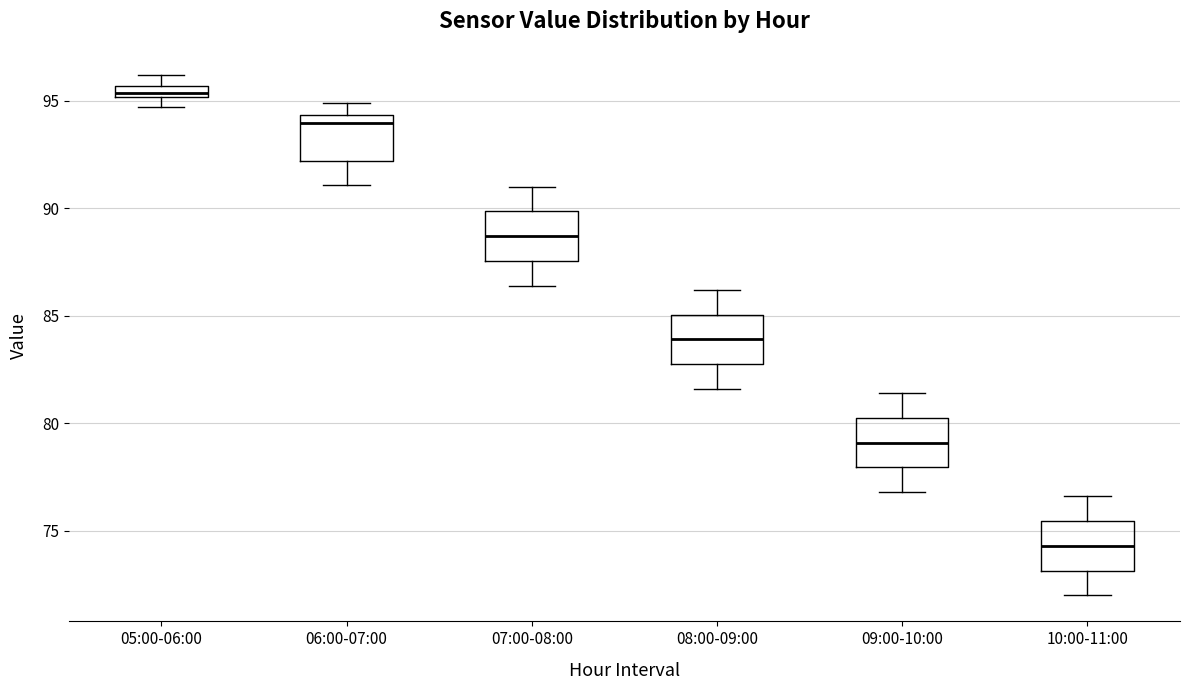

Which box's median line is the highest?

05:00-06:00